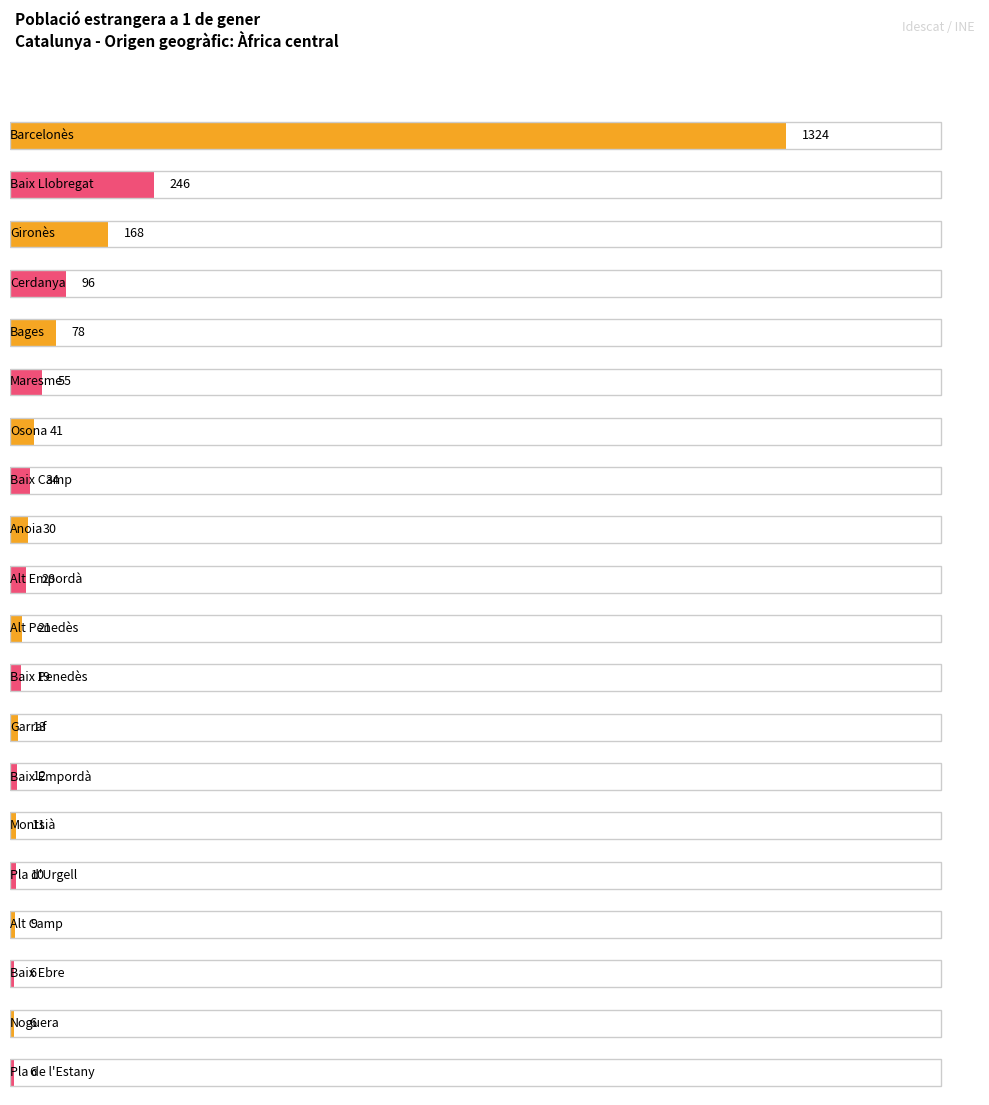

Count the number of data series in this chart.

1